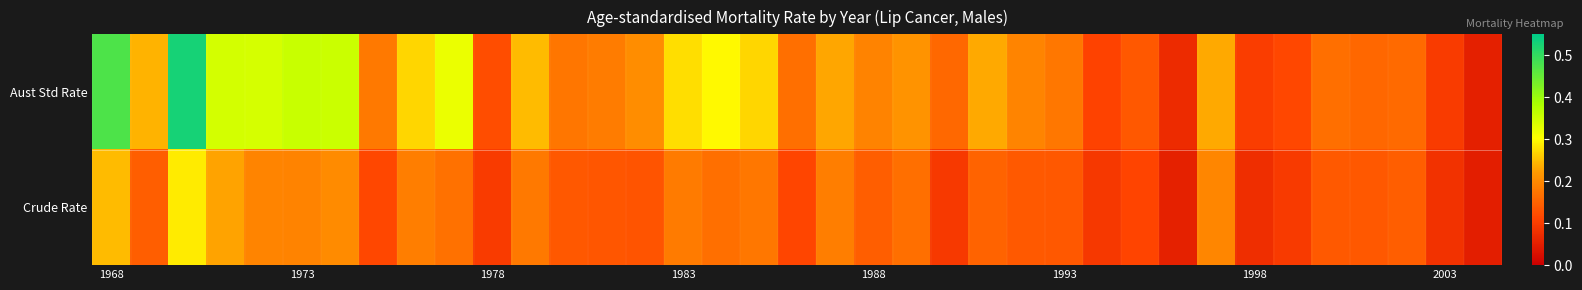

Rank the series by their average value, from highest to lowest.

Aust Std Rate, Crude Rate